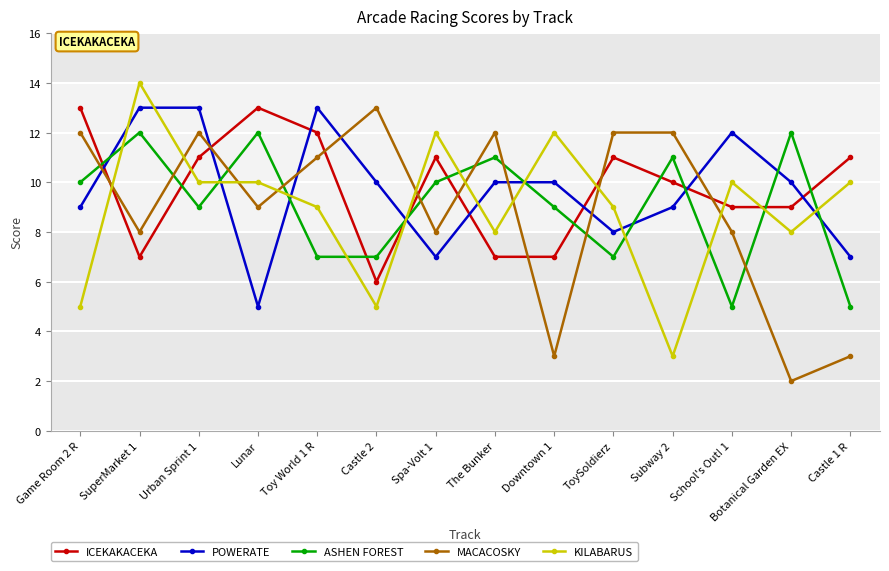

How many series are shown in this chart?

5